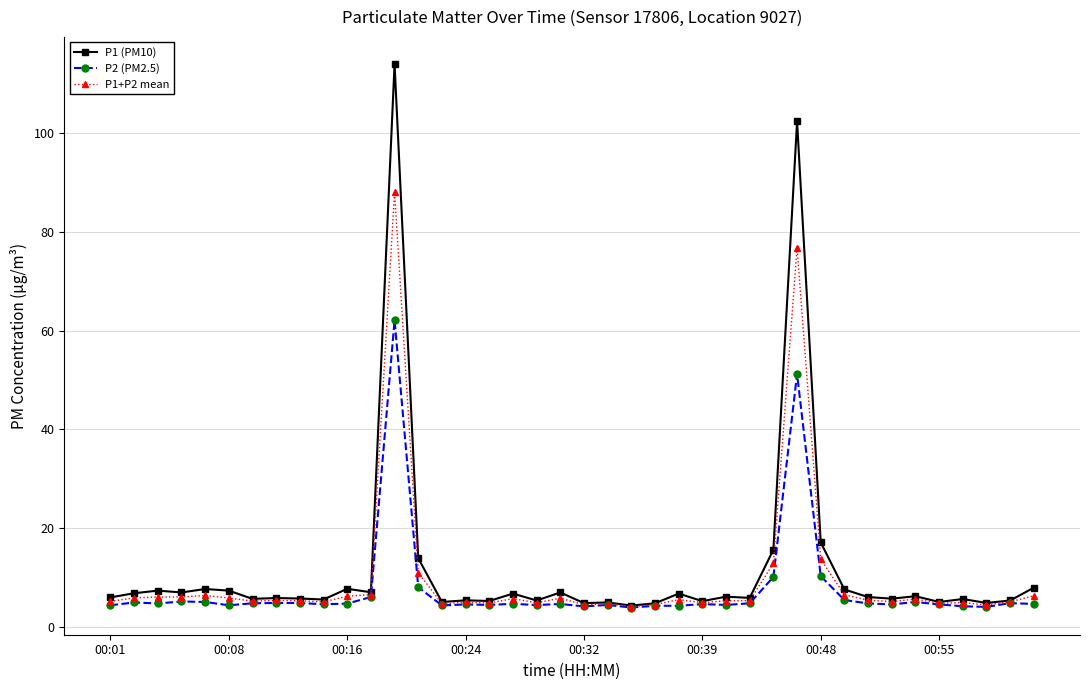

Which series has the widest spread of values?

P1 (PM10)